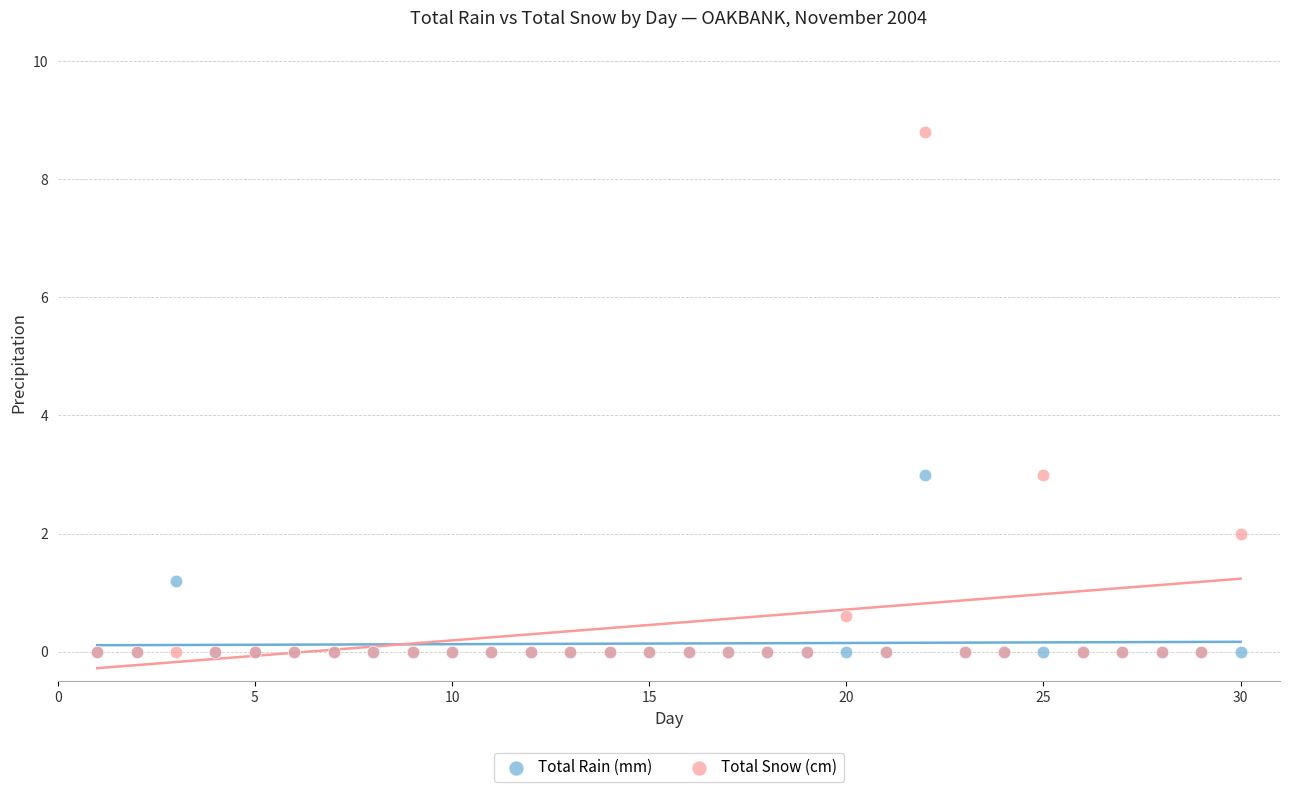

In the Total Rain (mm) series, what Y value is closest to 1?

1.2